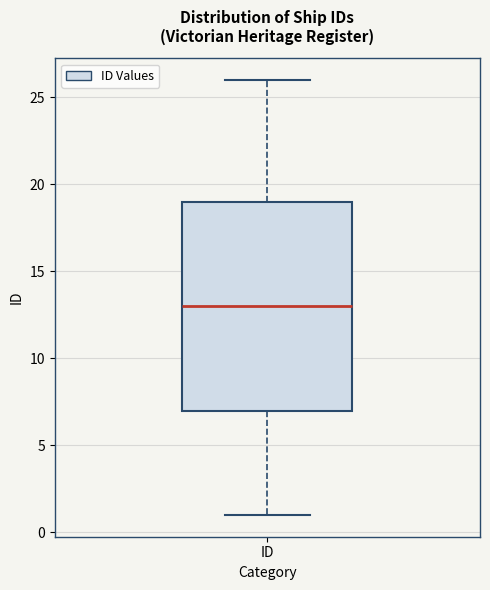

Transcribe this box plot: give where the median line is, the range the box spans, and where the two whiskers end, as read against the y-axis. The values are not printed on the chart, so give them approximately, as read against the axis.

median 13, box 7 to 19, whiskers 1 to 26